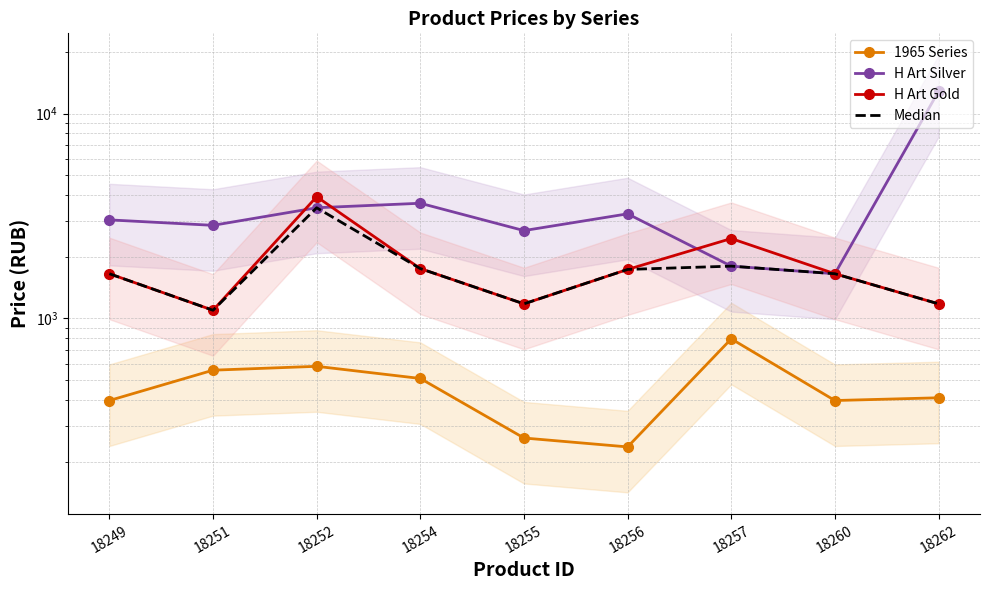

At which category is the sum across all series the highest?

18262